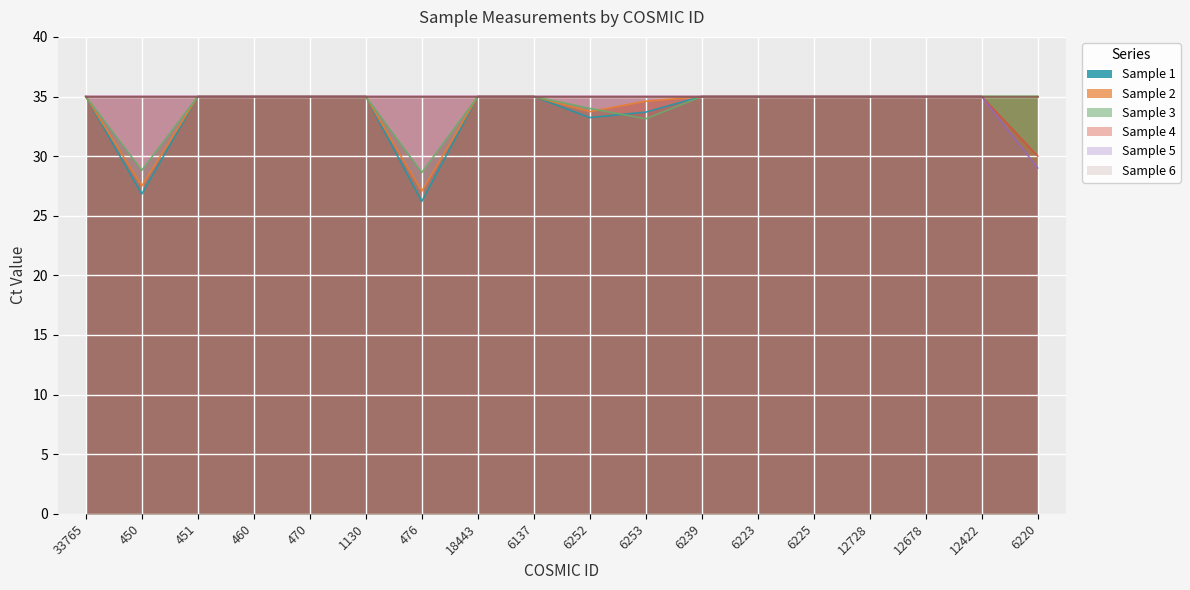

True or false: Sample 4 has a value of 56.5 at 12422.

False